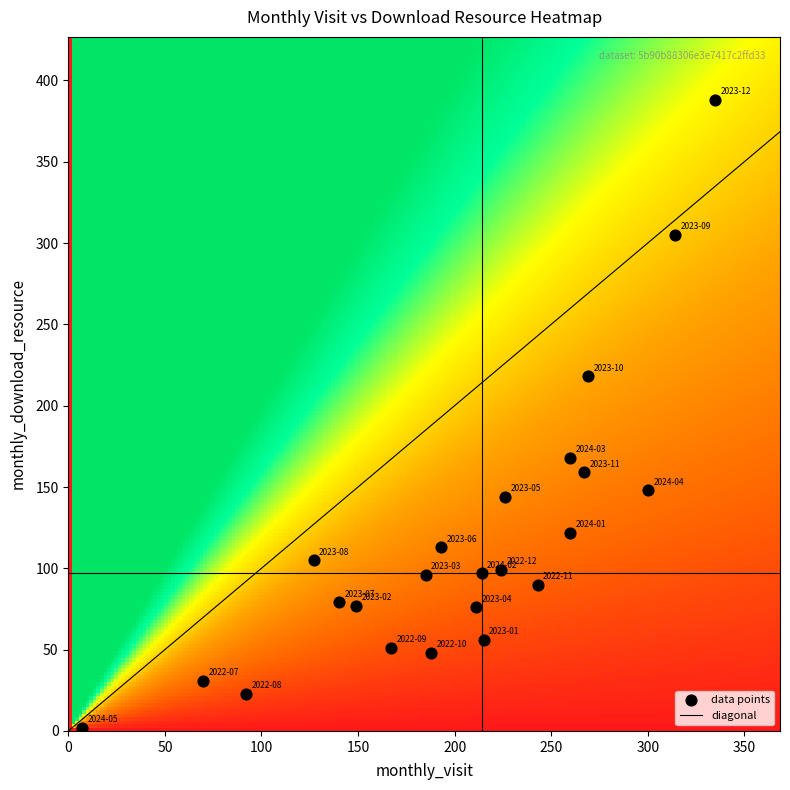

Count the number of points in this scatter plot.

23